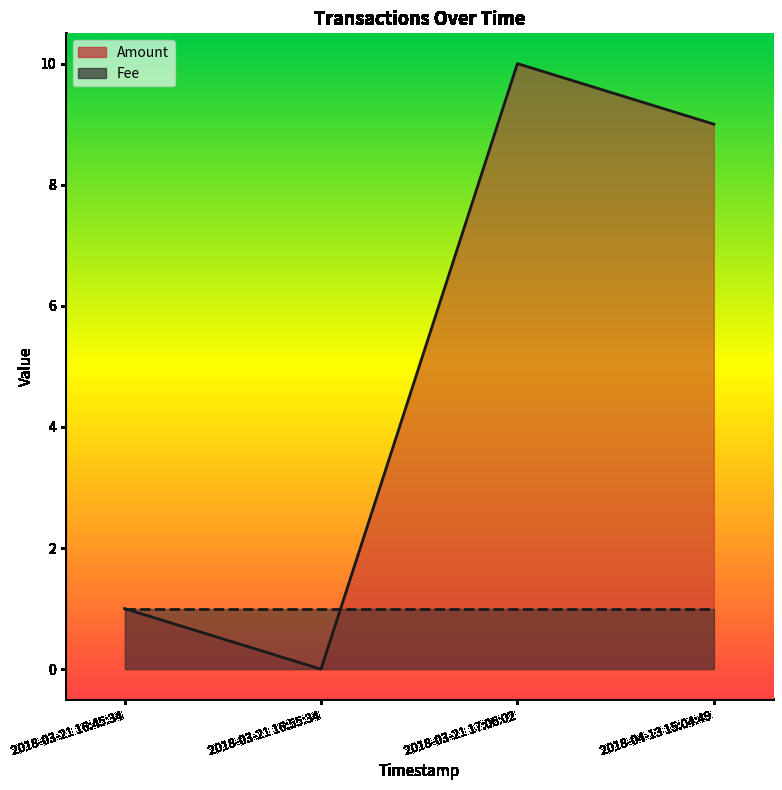

Reading right to left, transcribe all the data shown in this chart.

9	10	0	1